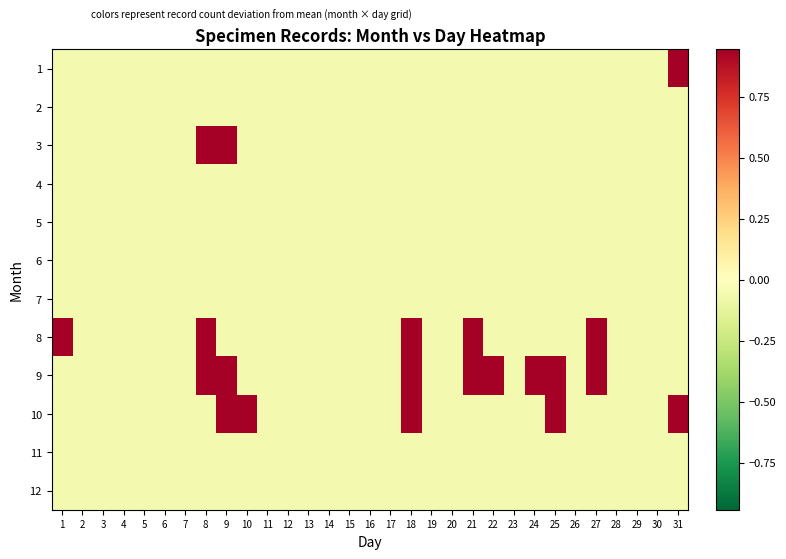

Reading left to right, extract all data points from this chart.

1: 1=-0.1	2=-0.1	3=-0.1	4=-0.1	5=-0.1	6=-0.1	7=-0.1	8=-0.1	9=-0.1	10=-0.1	11=-0.1	12=-0.1	13=-0.1	14=-0.1	15=-0.1	16=-0.1	17=-0.1	18=-0.1	19=-0.1	20=-0.1	21=-0.1	22=-0.1	23=-0.1	24=-0.1	25=-0.1	26=-0.1	27=-0.1	28=-0.1	29=-0.1	30=-0.1	31=0.9
2: 1=-0.1	2=-0.1	3=-0.1	4=-0.1	5=-0.1	6=-0.1	7=-0.1	8=-0.1	9=-0.1	10=-0.1	11=-0.1	12=-0.1	13=-0.1	14=-0.1	15=-0.1	16=-0.1	17=-0.1	18=-0.1	19=-0.1	20=-0.1	21=-0.1	22=-0.1	23=-0.1	24=-0.1	25=-0.1	26=-0.1	27=-0.1	28=-0.1	29=-0.1	30=-0.1	31=-0.1
3: 1=-0.1	2=-0.1	3=-0.1	4=-0.1	5=-0.1	6=-0.1	7=-0.1	8=0.9	9=0.9	10=-0.1	11=-0.1	12=-0.1	13=-0.1	14=-0.1	15=-0.1	16=-0.1	17=-0.1	18=-0.1	19=-0.1	20=-0.1	21=-0.1	22=-0.1	23=-0.1	24=-0.1	25=-0.1	26=-0.1	27=-0.1	28=-0.1	29=-0.1	30=-0.1	31=-0.1
4: 1=-0.1	2=-0.1	3=-0.1	4=-0.1	5=-0.1	6=-0.1	7=-0.1	8=-0.1	9=-0.1	10=-0.1	11=-0.1	12=-0.1	13=-0.1	14=-0.1	15=-0.1	16=-0.1	17=-0.1	18=-0.1	19=-0.1	20=-0.1	21=-0.1	22=-0.1	23=-0.1	24=-0.1	25=-0.1	26=-0.1	27=-0.1	28=-0.1	29=-0.1	30=-0.1	31=-0.1
5: 1=-0.1	2=-0.1	3=-0.1	4=-0.1	5=-0.1	6=-0.1	7=-0.1	8=-0.1	9=-0.1	10=-0.1	11=-0.1	12=-0.1	13=-0.1	14=-0.1	15=-0.1	16=-0.1	17=-0.1	18=-0.1	19=-0.1	20=-0.1	21=-0.1	22=-0.1	23=-0.1	24=-0.1	25=-0.1	26=-0.1	27=-0.1	28=-0.1	29=-0.1	30=-0.1	31=-0.1
6: 1=-0.1	2=-0.1	3=-0.1	4=-0.1	5=-0.1	6=-0.1	7=-0.1	8=-0.1	9=-0.1	10=-0.1	11=-0.1	12=-0.1	13=-0.1	14=-0.1	15=-0.1	16=-0.1	17=-0.1	18=-0.1	19=-0.1	20=-0.1	21=-0.1	22=-0.1	23=-0.1	24=-0.1	25=-0.1	26=-0.1	27=-0.1	28=-0.1	29=-0.1	30=-0.1	31=-0.1
7: 1=-0.1	2=-0.1	3=-0.1	4=-0.1	5=-0.1	6=-0.1	7=-0.1	8=-0.1	9=-0.1	10=-0.1	11=-0.1	12=-0.1	13=-0.1	14=-0.1	15=-0.1	16=-0.1	17=-0.1	18=-0.1	19=-0.1	20=-0.1	21=-0.1	22=-0.1	23=-0.1	24=-0.1	25=-0.1	26=-0.1	27=-0.1	28=-0.1	29=-0.1	30=-0.1	31=-0.1
8: 1=0.9	2=-0.1	3=-0.1	4=-0.1	5=-0.1	6=-0.1	7=-0.1	8=0.9	9=-0.1	10=-0.1	11=-0.1	12=-0.1	13=-0.1	14=-0.1	15=-0.1	16=-0.1	17=-0.1	18=0.9	19=-0.1	20=-0.1	21=0.9	22=-0.1	23=-0.1	24=-0.1	25=-0.1	26=-0.1	27=0.9	28=-0.1	29=-0.1	30=-0.1	31=-0.1
9: 1=-0.1	2=-0.1	3=-0.1	4=-0.1	5=-0.1	6=-0.1	7=-0.1	8=0.9	9=0.9	10=-0.1	11=-0.1	12=-0.1	13=-0.1	14=-0.1	15=-0.1	16=-0.1	17=-0.1	18=0.9	19=-0.1	20=-0.1	21=0.9	22=0.9	23=-0.1	24=0.9	25=0.9	26=-0.1	27=0.9	28=-0.1	29=-0.1	30=-0.1	31=-0.1
10: 1=-0.1	2=-0.1	3=-0.1	4=-0.1	5=-0.1	6=-0.1	7=-0.1	8=-0.1	9=0.9	10=0.9	11=-0.1	12=-0.1	13=-0.1	14=-0.1	15=-0.1	16=-0.1	17=-0.1	18=0.9	19=-0.1	20=-0.1	21=-0.1	22=-0.1	23=-0.1	24=-0.1	25=0.9	26=-0.1	27=-0.1	28=-0.1	29=-0.1	30=-0.1	31=0.9
11: 1=-0.1	2=-0.1	3=-0.1	4=-0.1	5=-0.1	6=-0.1	7=-0.1	8=-0.1	9=-0.1	10=-0.1	11=-0.1	12=-0.1	13=-0.1	14=-0.1	15=-0.1	16=-0.1	17=-0.1	18=-0.1	19=-0.1	20=-0.1	21=-0.1	22=-0.1	23=-0.1	24=-0.1	25=-0.1	26=-0.1	27=-0.1	28=-0.1	29=-0.1	30=-0.1	31=-0.1
12: 1=-0.1	2=-0.1	3=-0.1	4=-0.1	5=-0.1	6=-0.1	7=-0.1	8=-0.1	9=-0.1	10=-0.1	11=-0.1	12=-0.1	13=-0.1	14=-0.1	15=-0.1	16=-0.1	17=-0.1	18=-0.1	19=-0.1	20=-0.1	21=-0.1	22=-0.1	23=-0.1	24=-0.1	25=-0.1	26=-0.1	27=-0.1	28=-0.1	29=-0.1	30=-0.1	31=-0.1